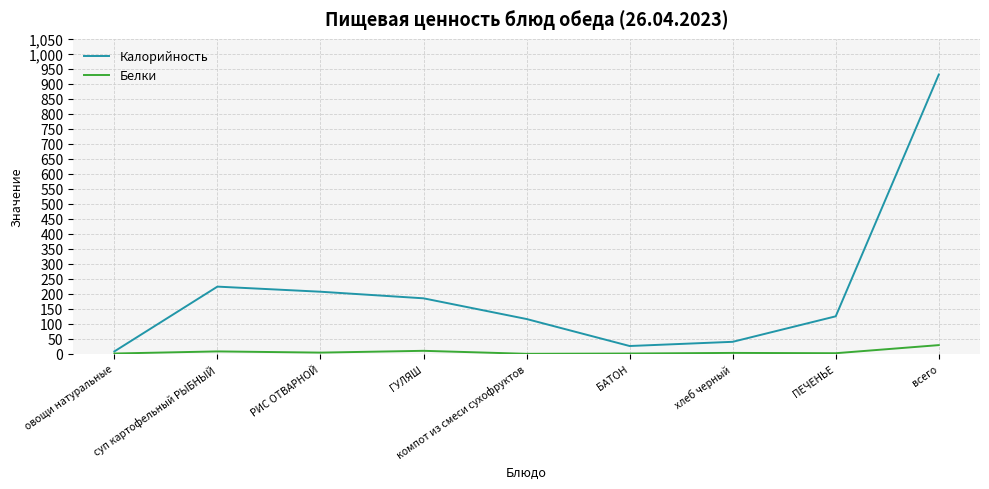

At which category is the sum across all series the highest?

всего